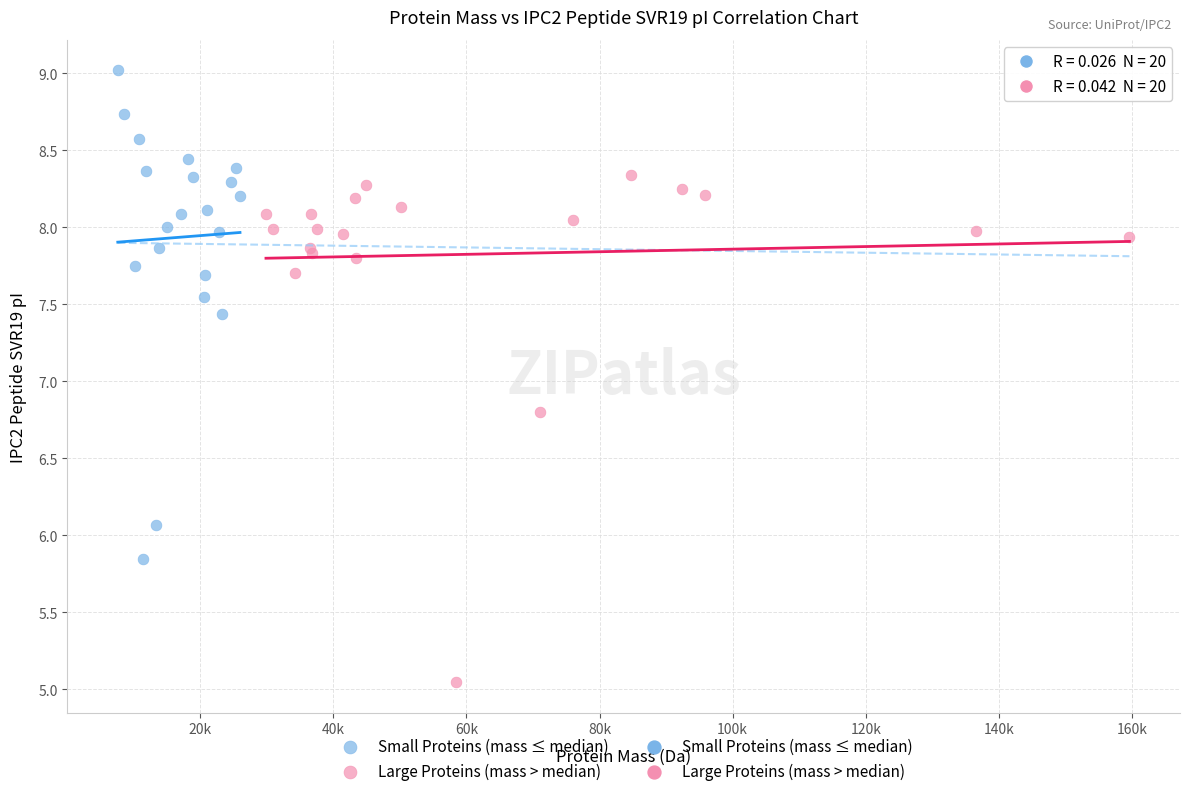

Which series reaches the maximum Y coordinate?

Small Proteins (mass ≤ median)